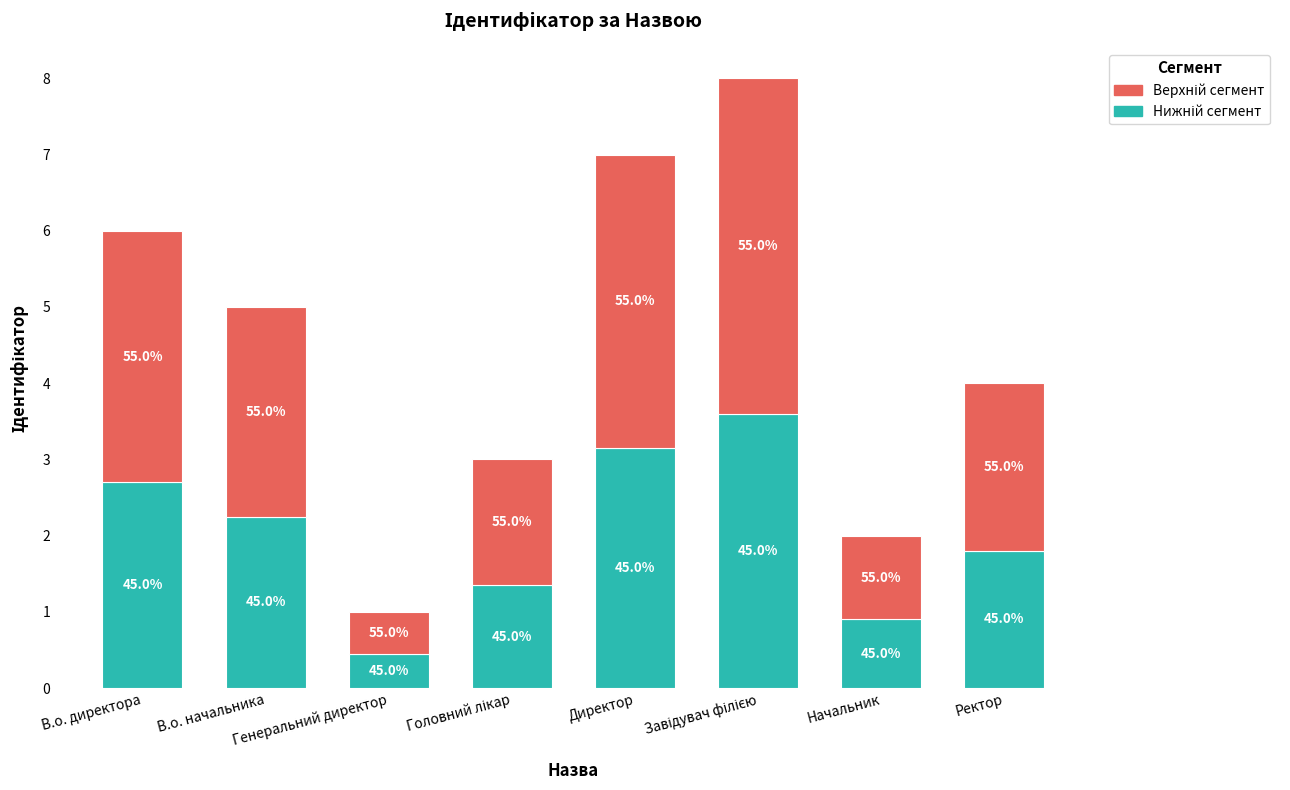

How many bars are there in total?

8